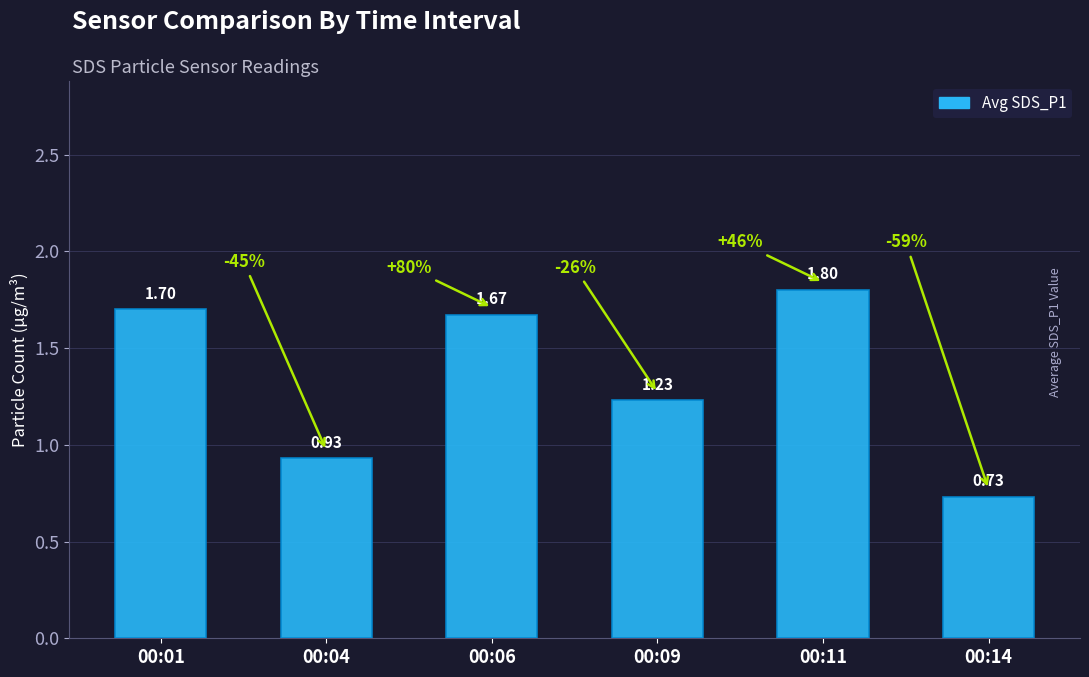

Between 00:14 and 00:09, which is larger?

00:09